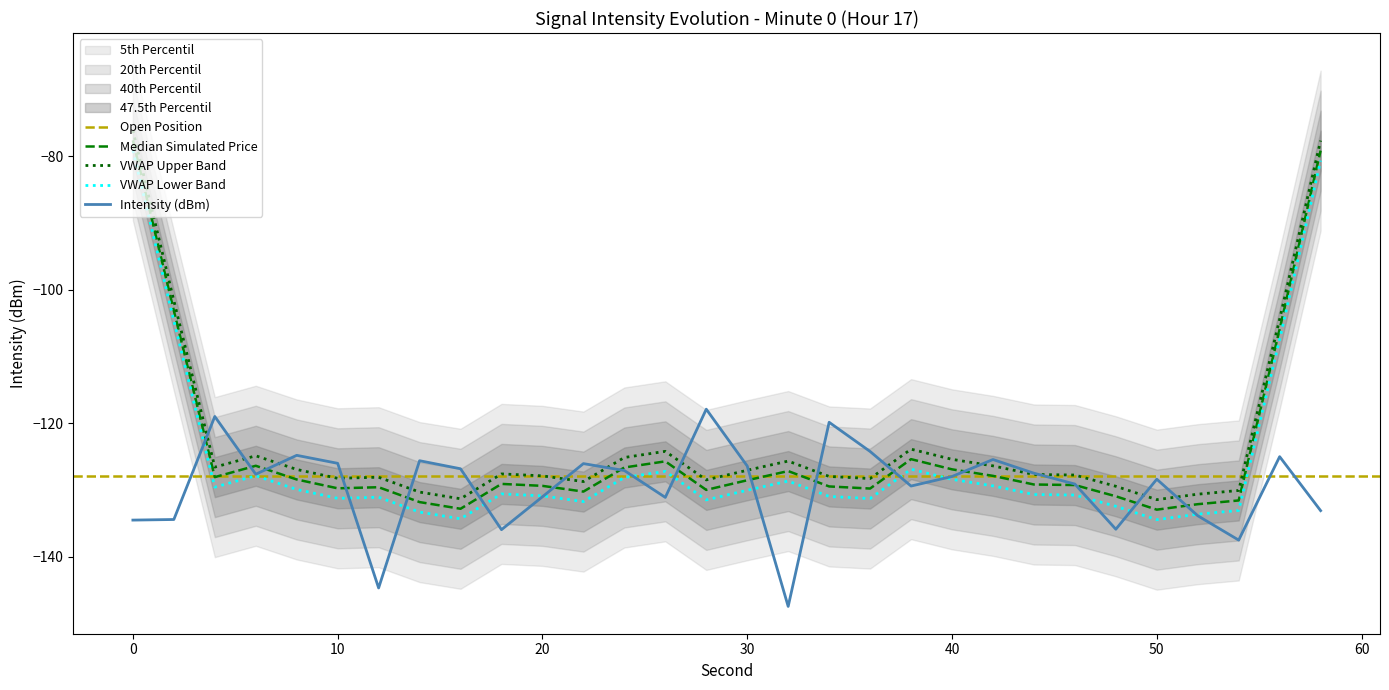

What value does the data have at 26?

-131.1